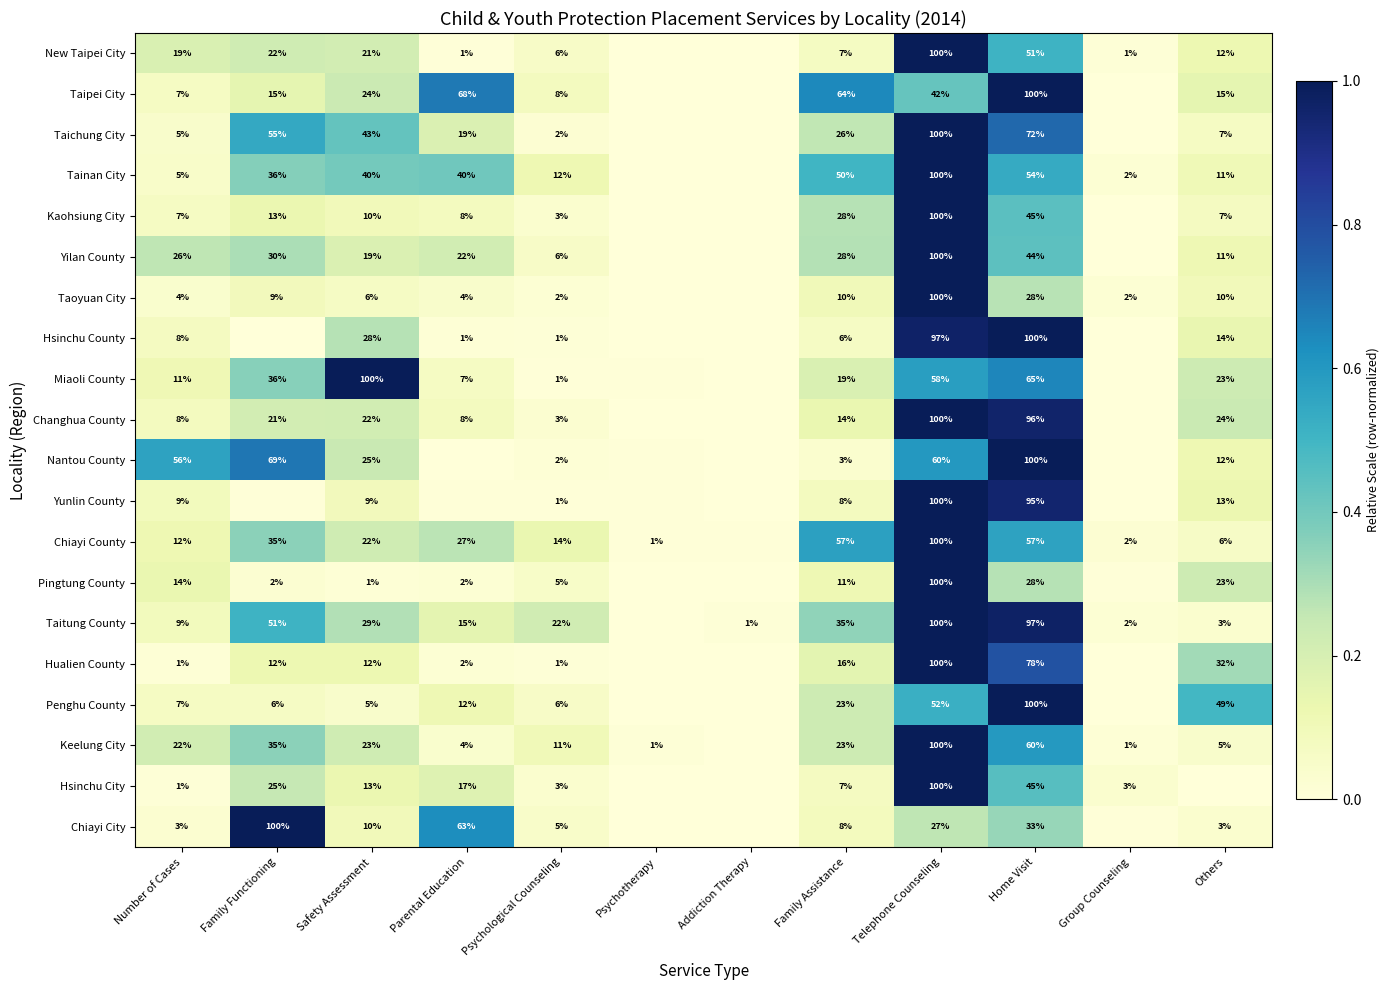

What is the total value across all series at Family Assistance?

443.0